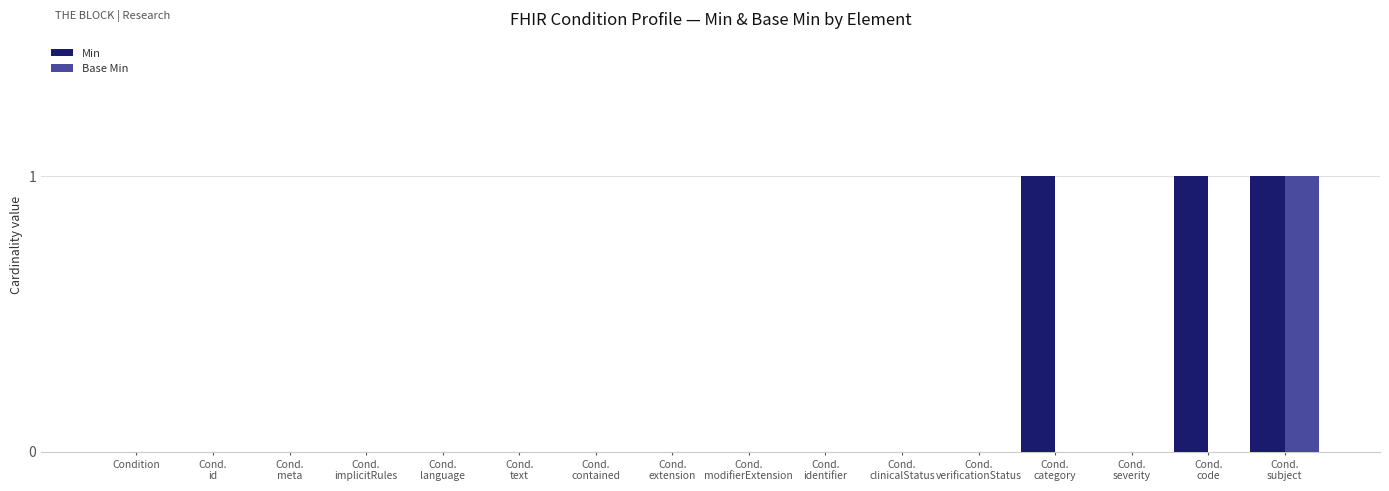

The value of Min at Cond.
subject is 1. True or false?

True